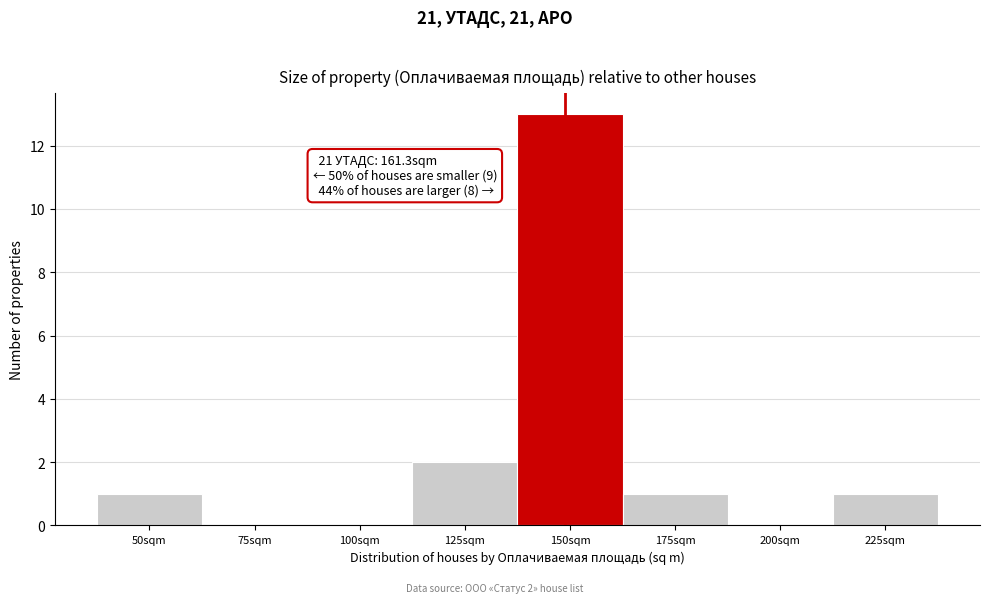

Reading right to left, list all the values displayed in this chart.

225sqm=1	200sqm=0	175sqm=1	150sqm=13	125sqm=2	100sqm=0	75sqm=0	50sqm=1